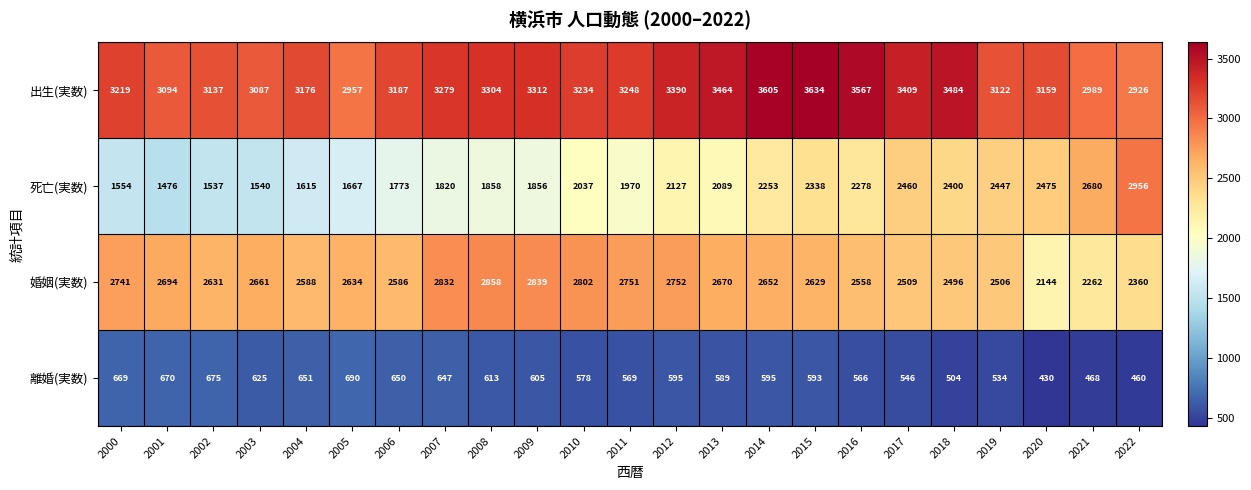

Where is 死亡(実数) nearest to the value 2216?

2014